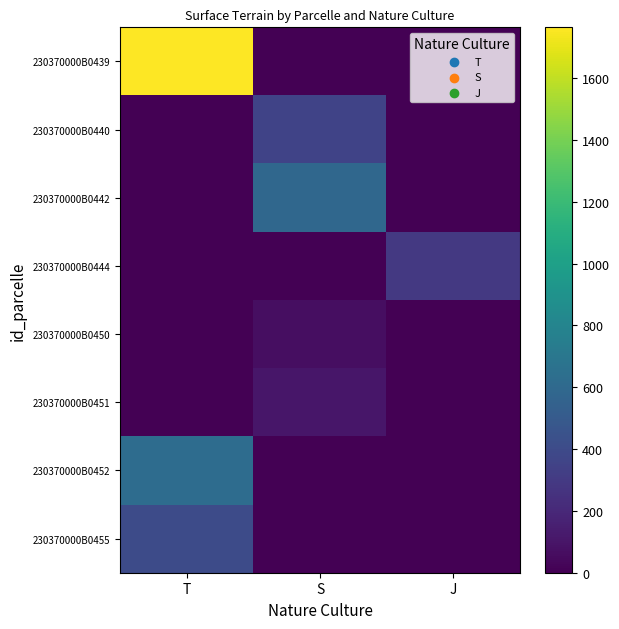

Which series has the widest spread of values?

230370000B0439